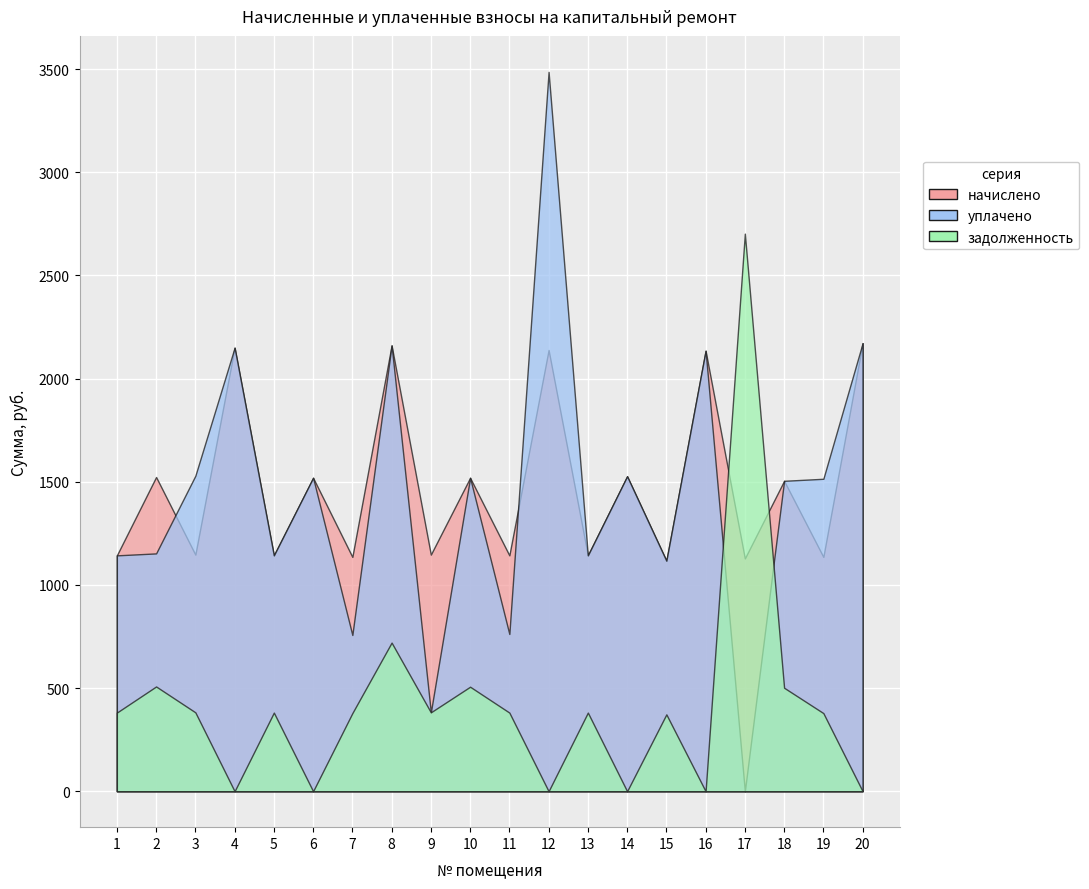

At which label does задолженность reach its minimum?

4